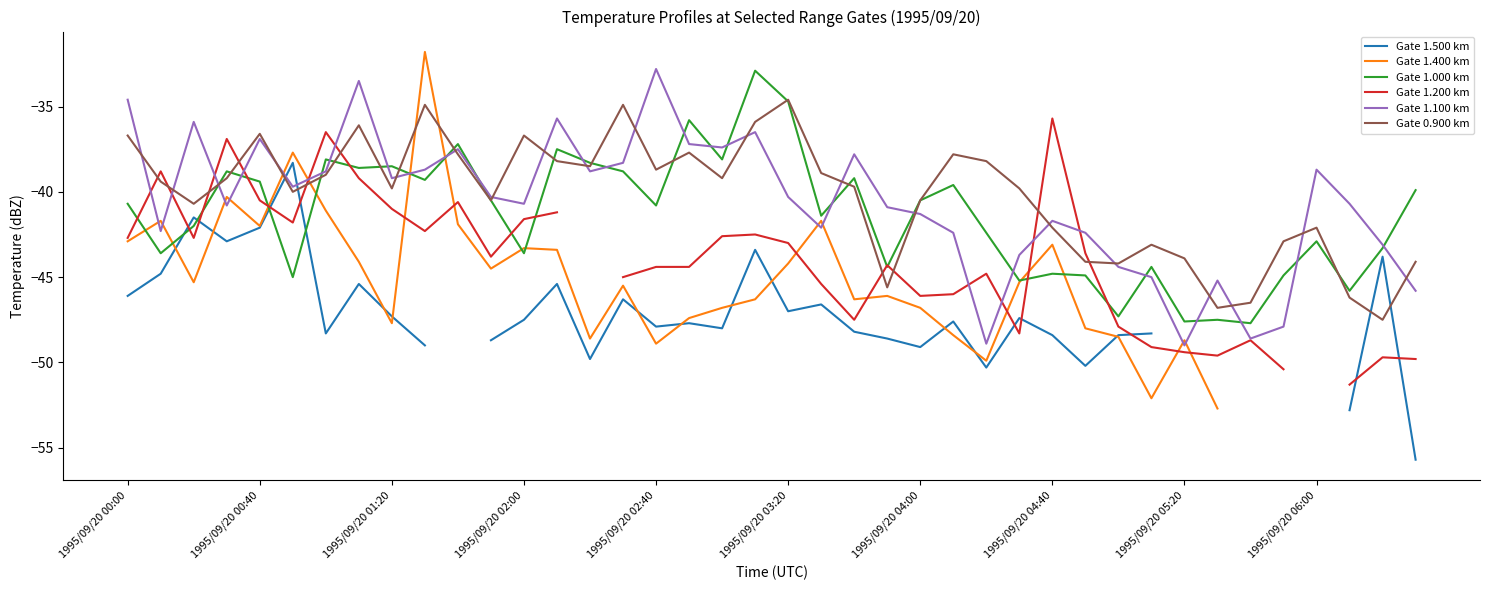

Read the Gate 1.000 km value at 1995/09/20 04:00.

-40.5